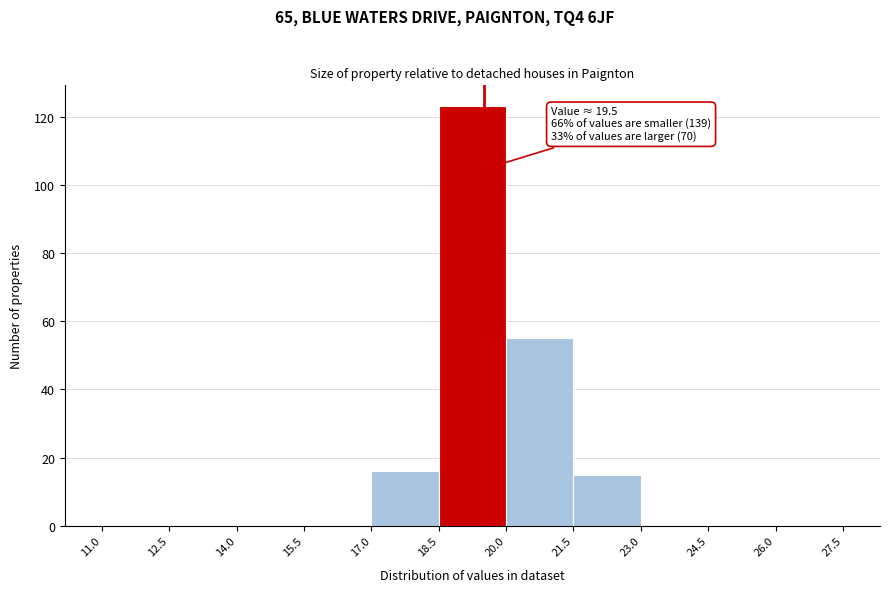

Which range on the x-axis has the tallest bar?

18.5 to 20.0